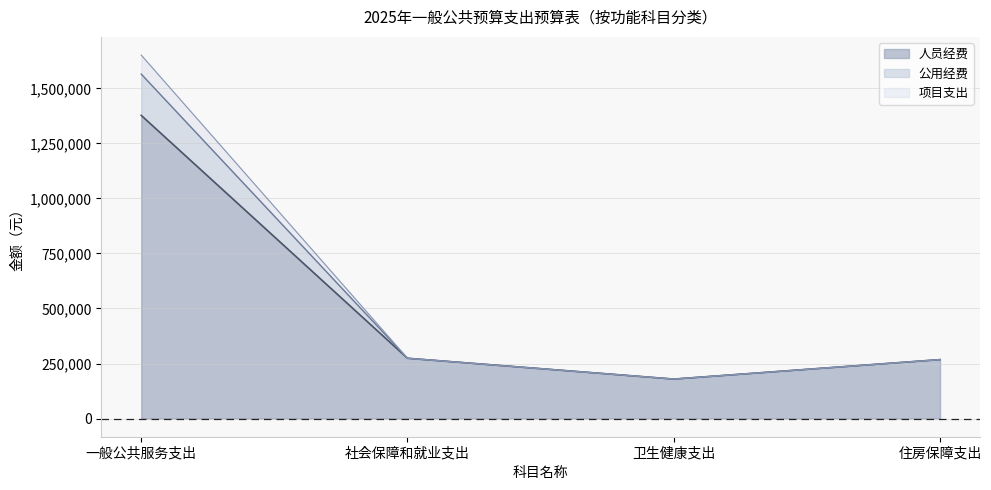

At which category is the sum across all series the highest?

一般公共服务支出